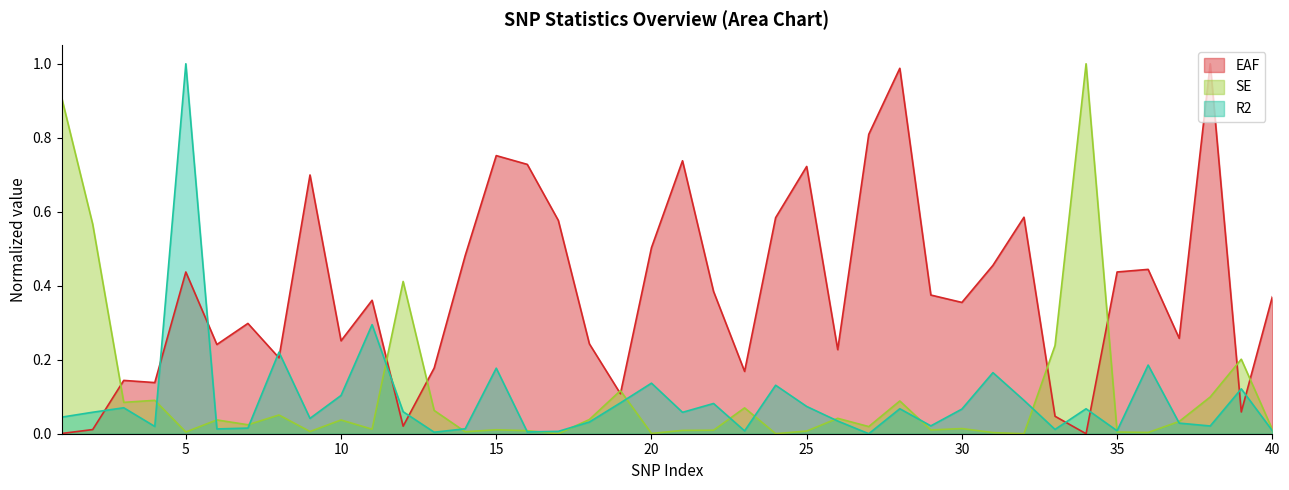

What is the maximum value for EAF?

1.0